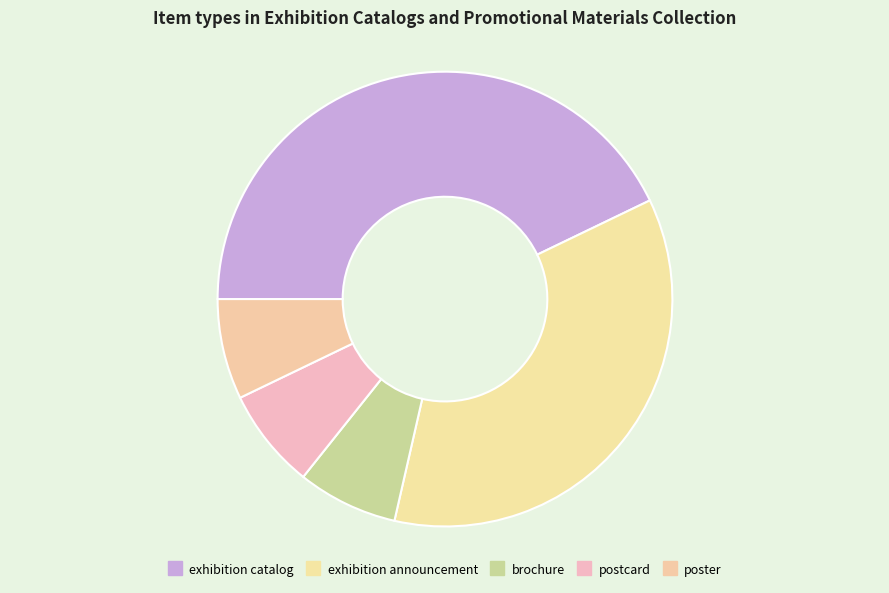

Which category has the smallest portion of the pie?

brochure